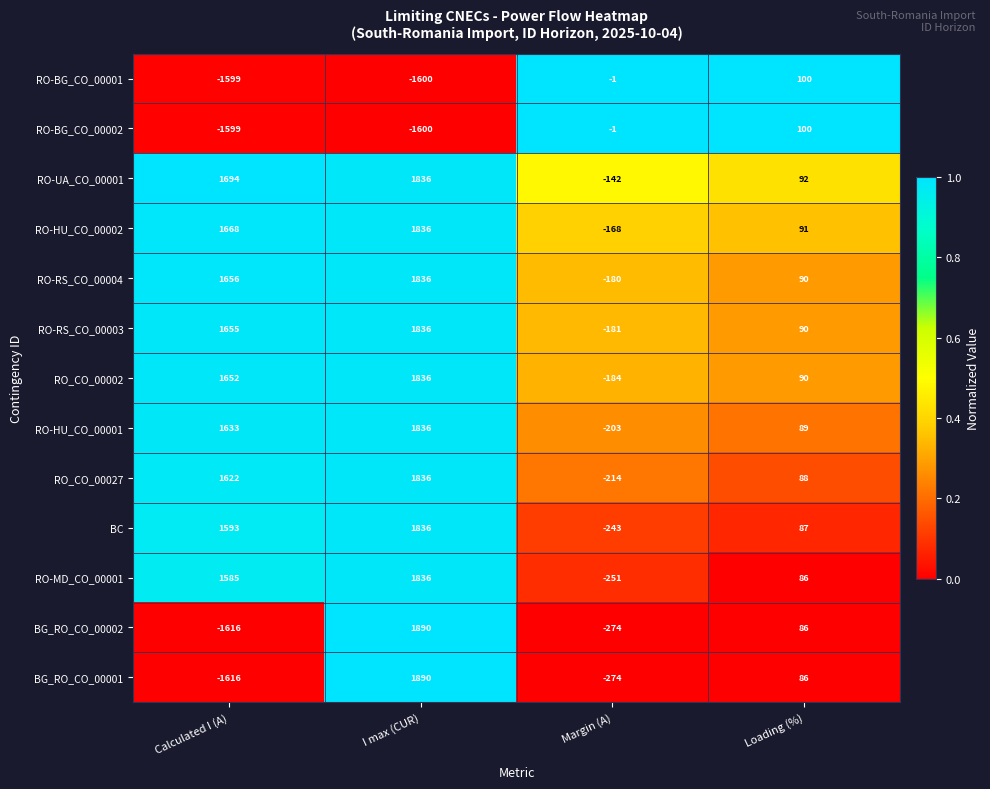

How many data points does each series have?

4